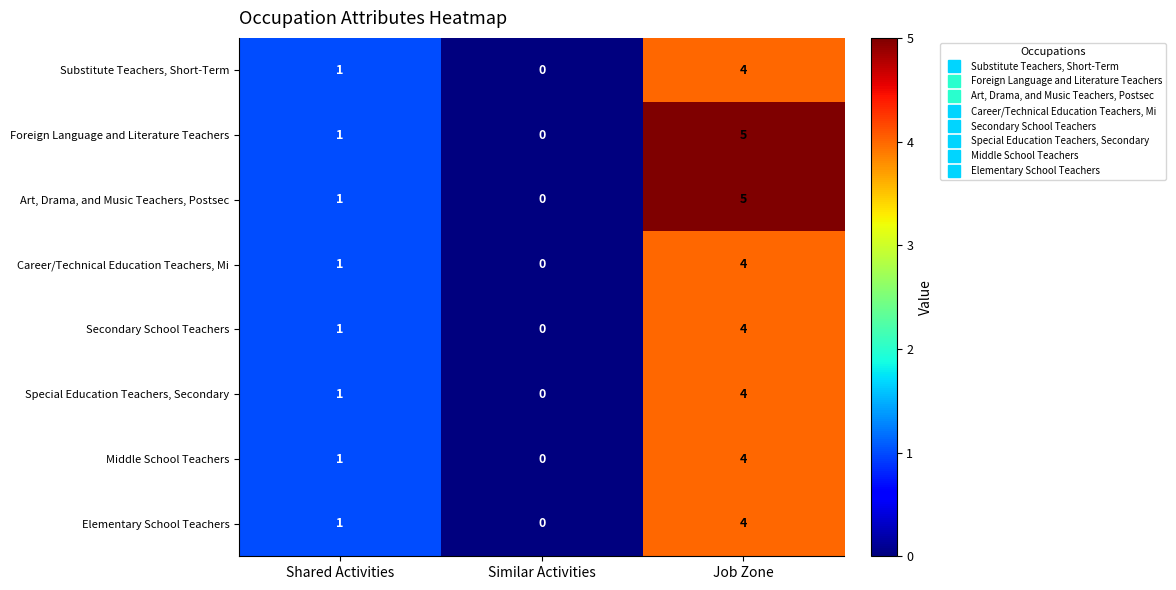

Count the Middle School Teachers values in the range 0 to 4.

3